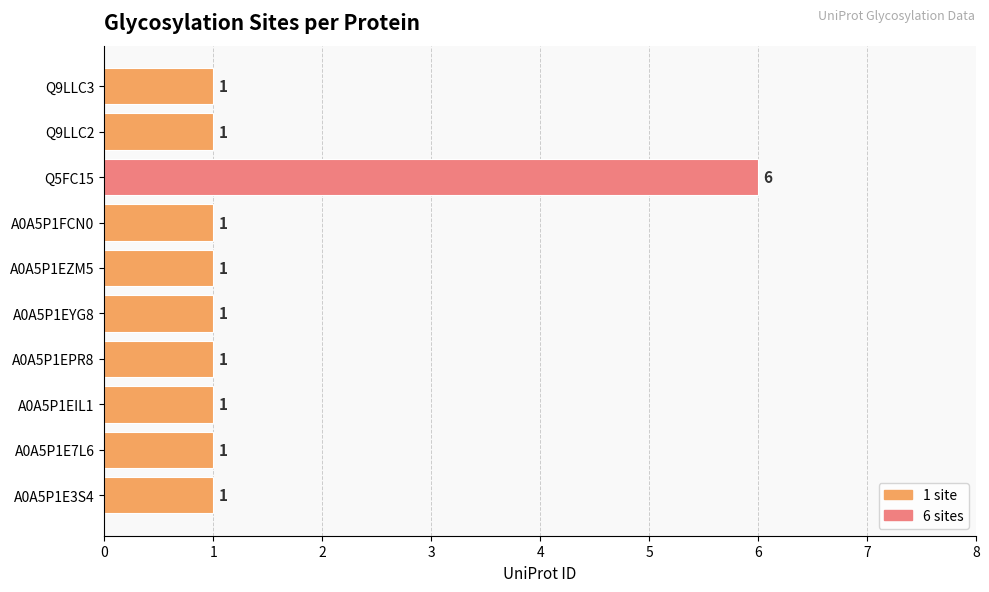

What is the difference between the maximum and minimum values?

5